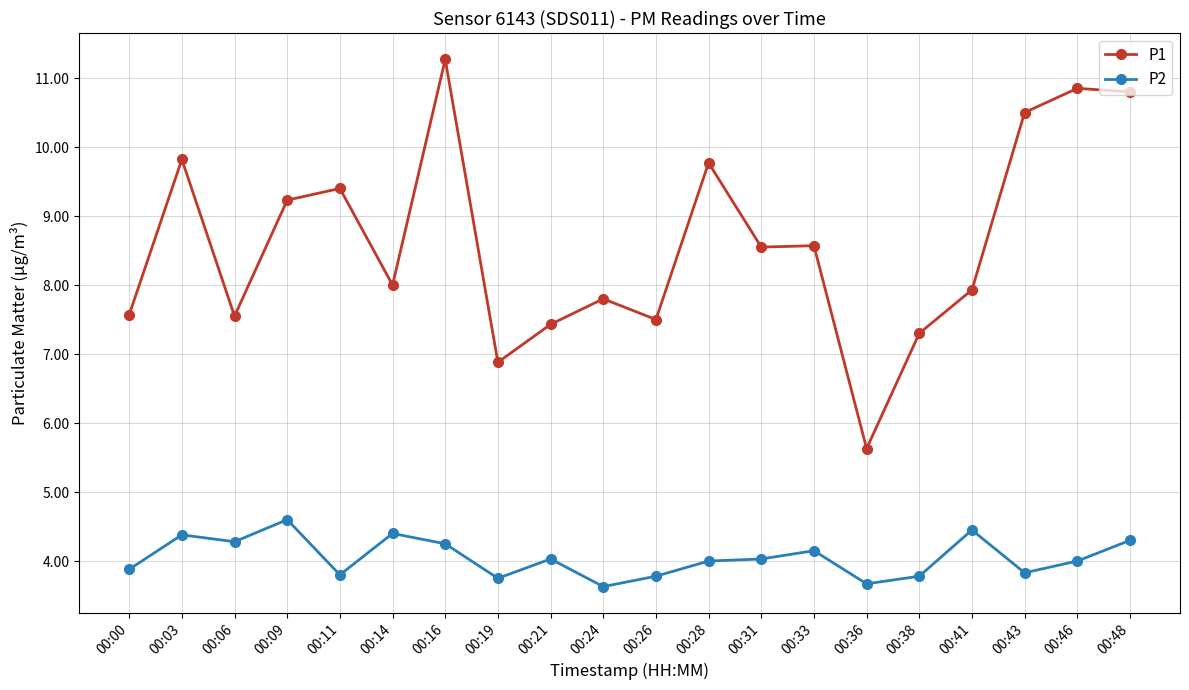

True or false: P2 has a value of 1.6 at 00:46.

False